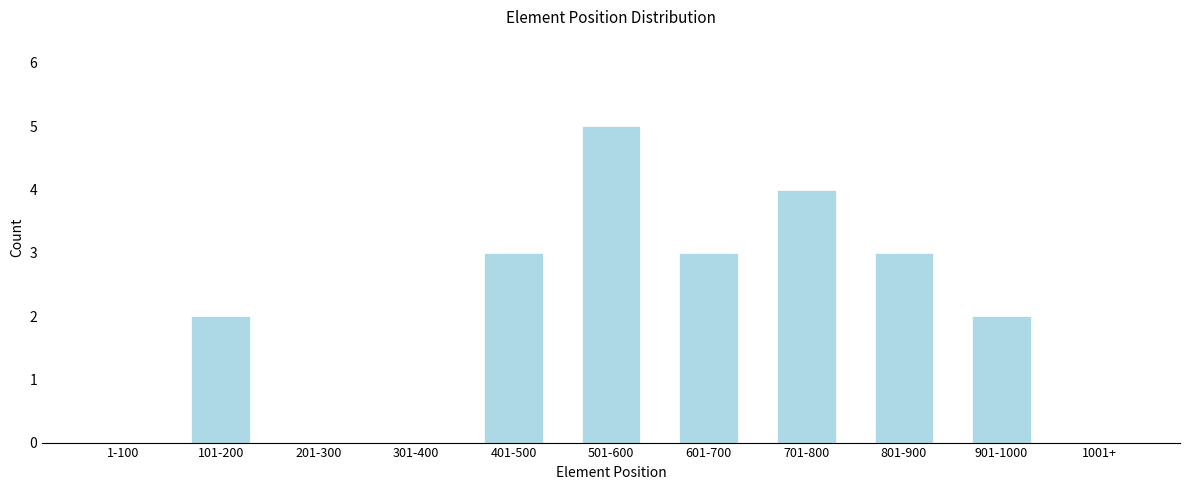

Reading right to left, transcribe all the data shown in this chart.

1001+=0	901-1000=2	801-900=3	701-800=4	601-700=3	501-600=5	401-500=3	301-400=0	201-300=0	101-200=2	1-100=0